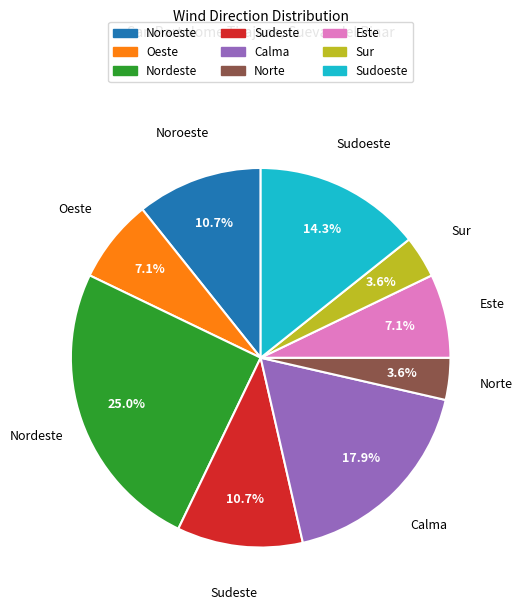

To the nearest percent, what is the difference between the largest and smallest slice percentages?

21%